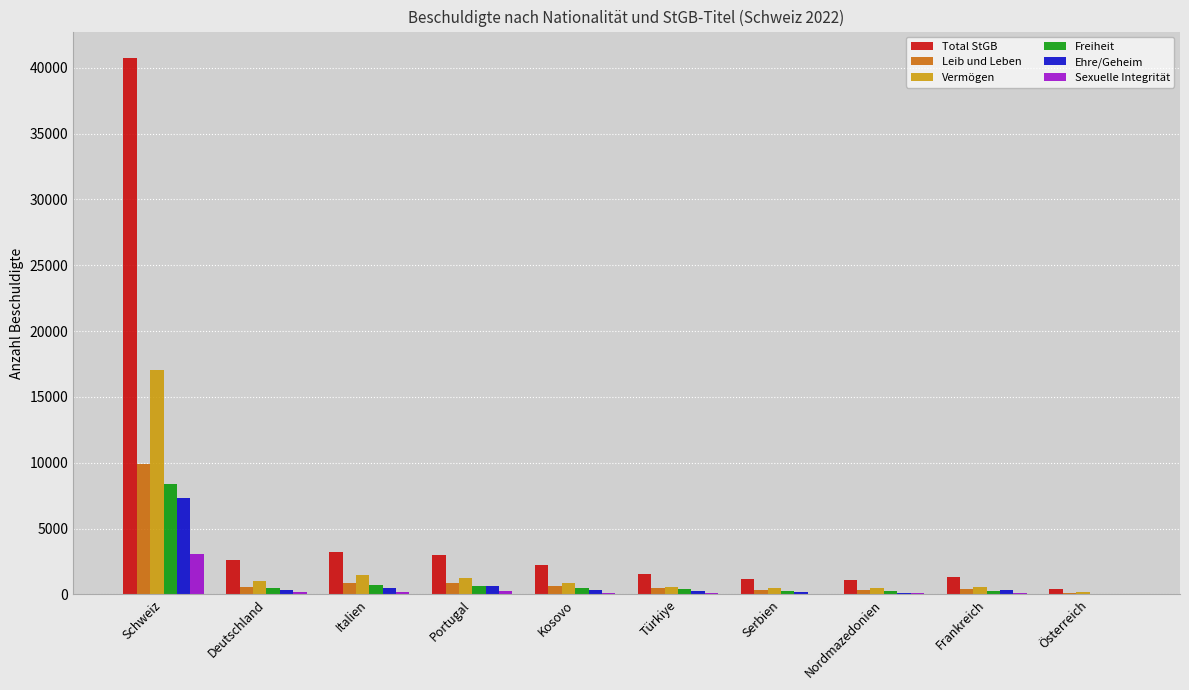

Which label corresponds to the largest value in the chart?

Schweiz